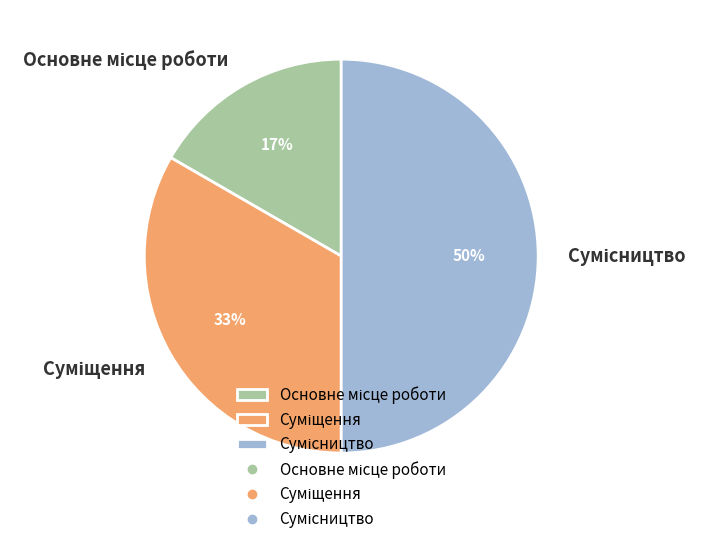

To the nearest percent, what is the average slice percentage?

33%